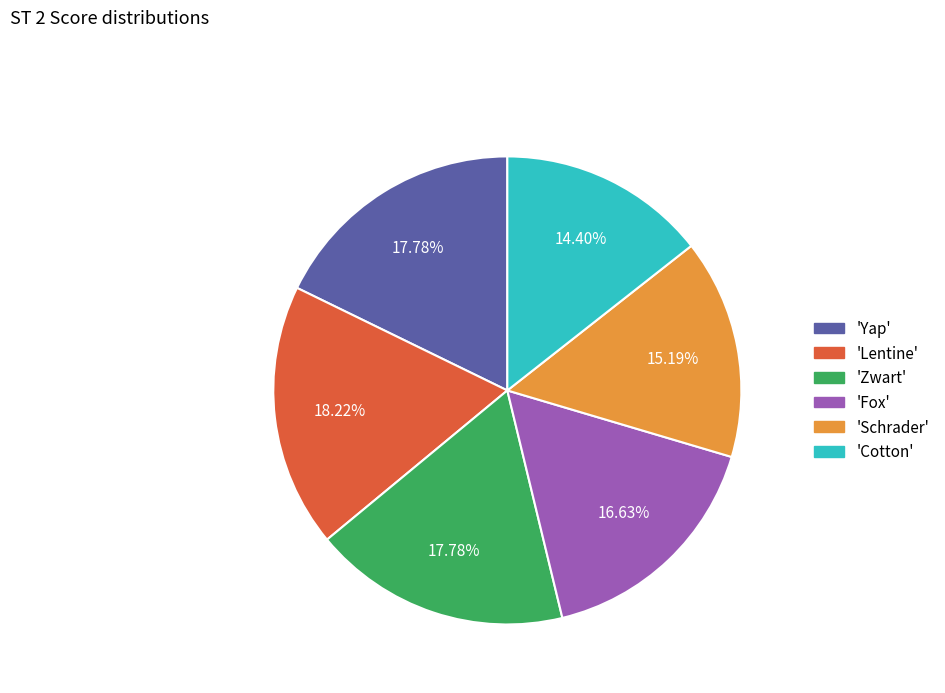

Is there a majority slice in this chart?

No